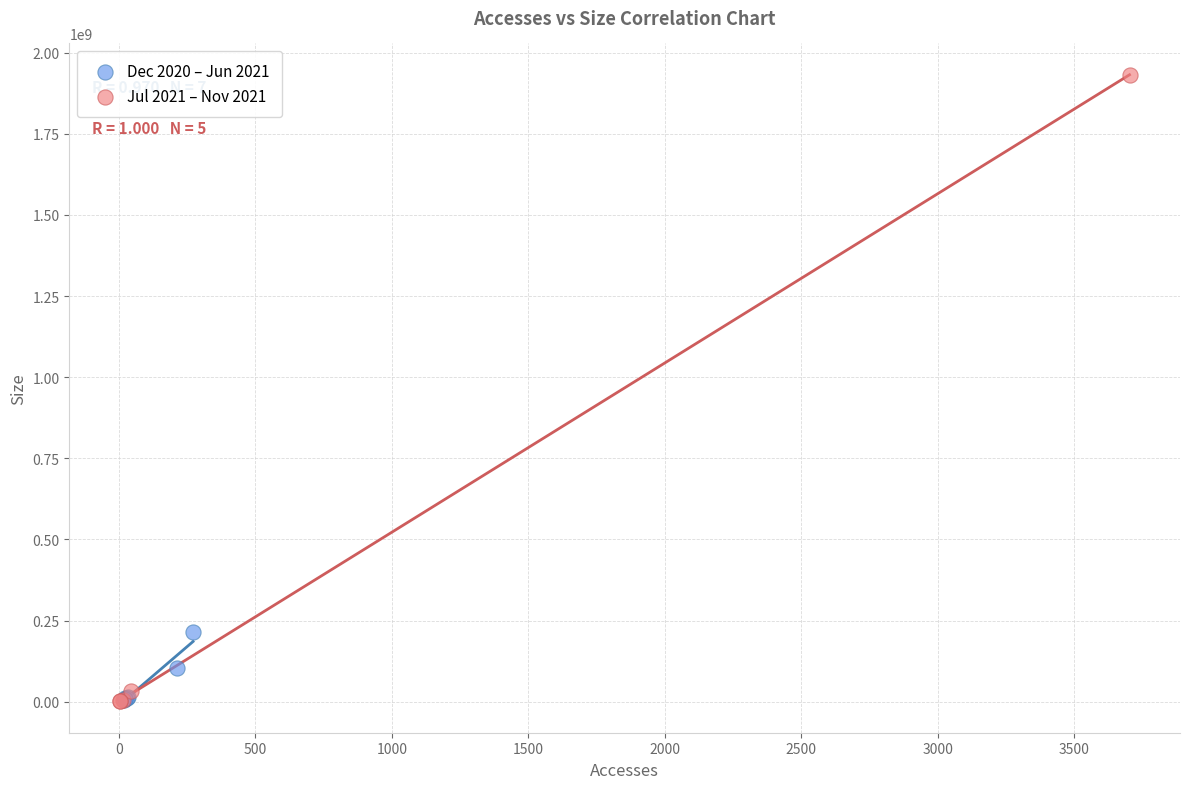

Which series has the largest Y range (max minus min)?

Jul 2021 – Nov 2021